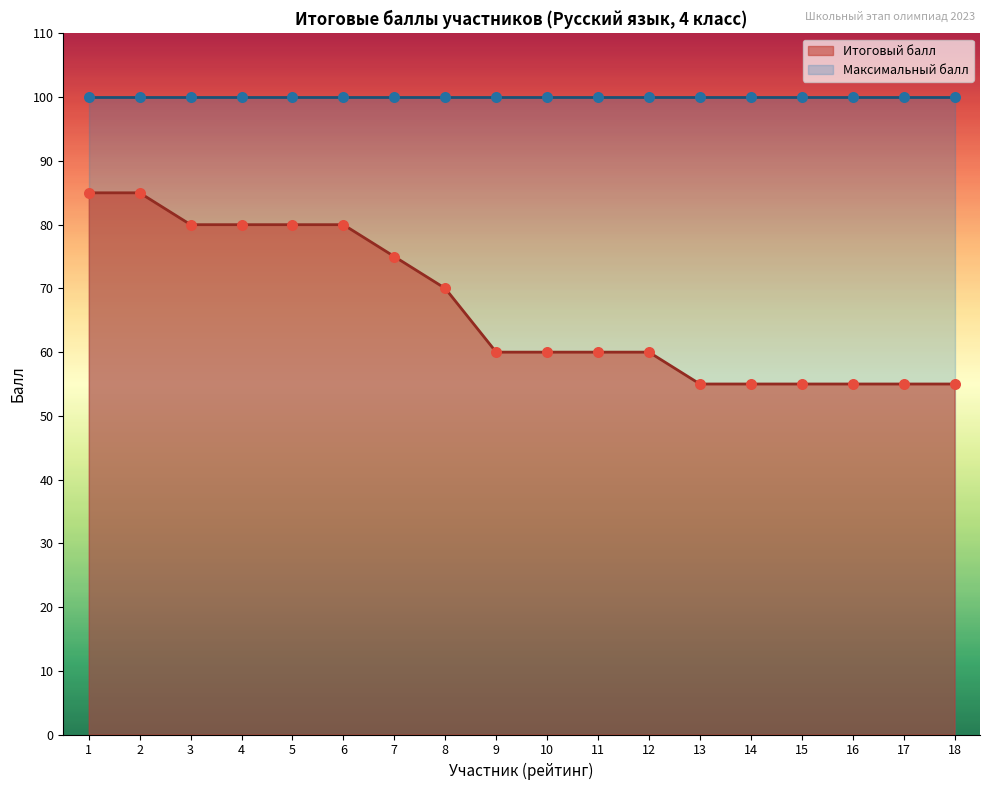

What is the change in value from 11 to 17?

-5